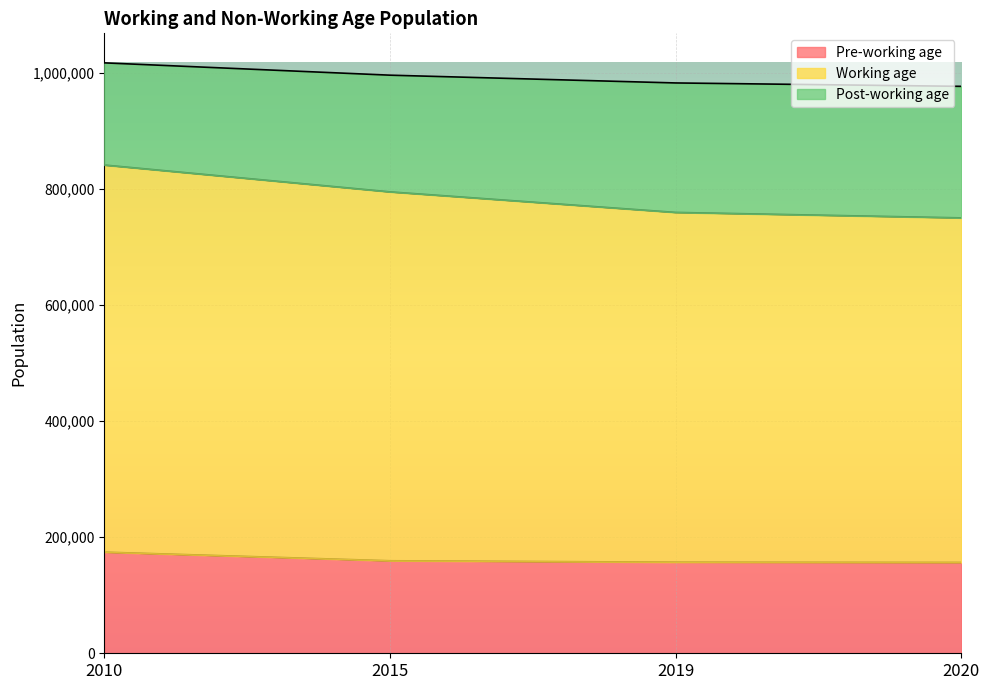

What is the total value across all series at 2010?

1017241